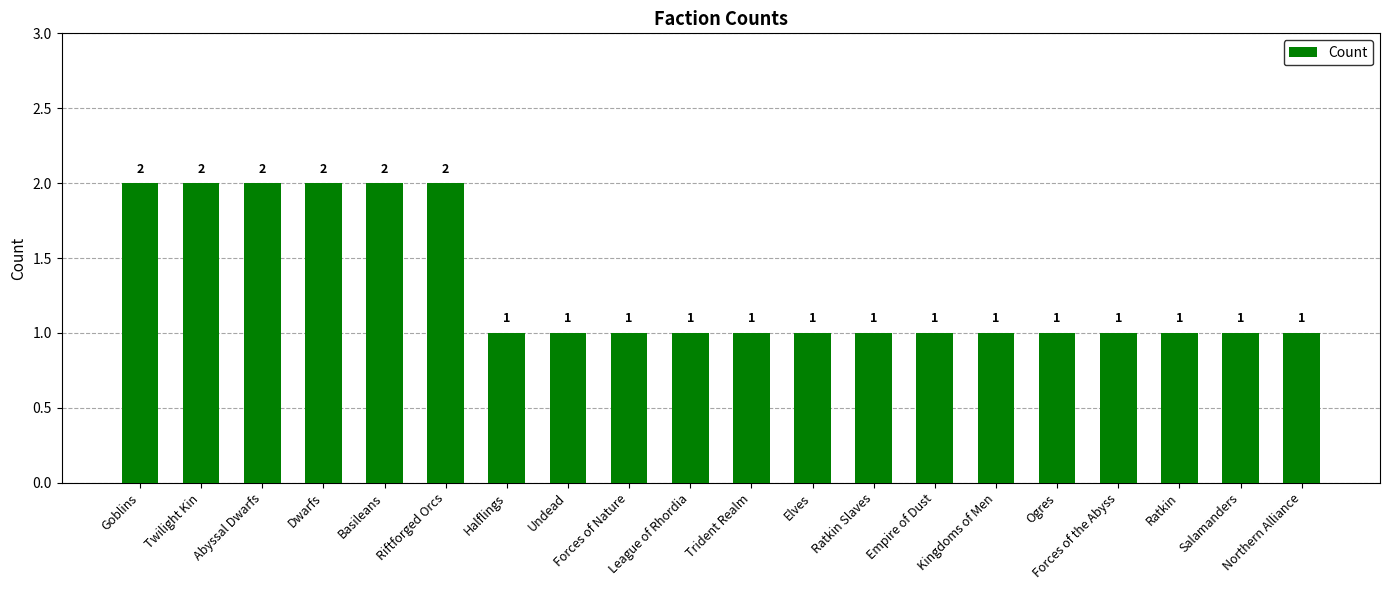

What is the value of the 2nd bar from the left?

2